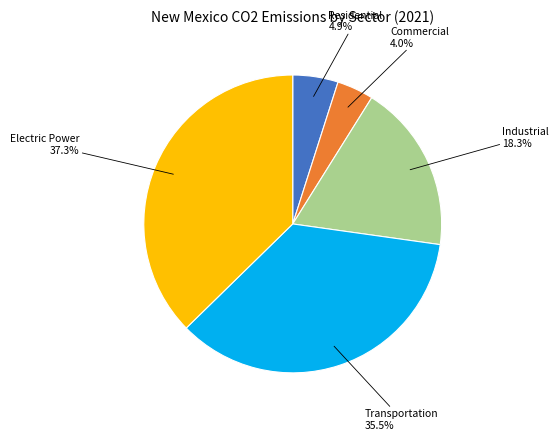

What is the ratio of the value at Industrial to the value at Residential?

3.7